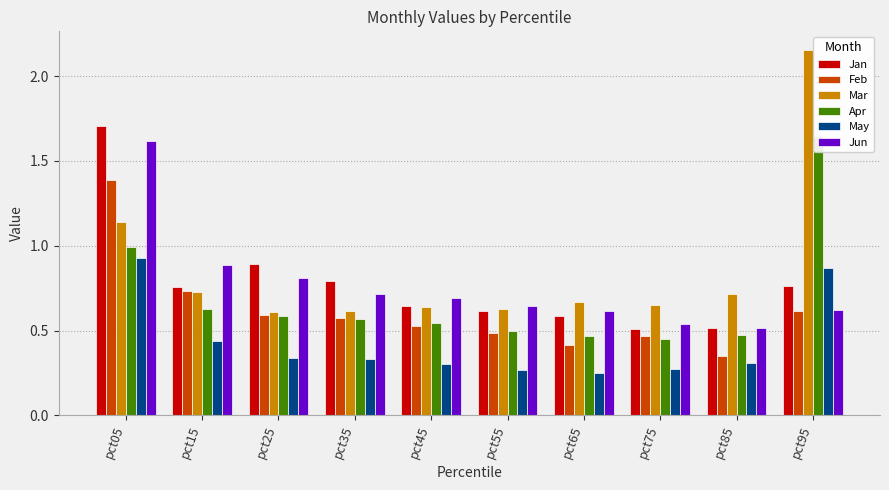

What is the difference between the May values at pct25 and pct65?

0.1